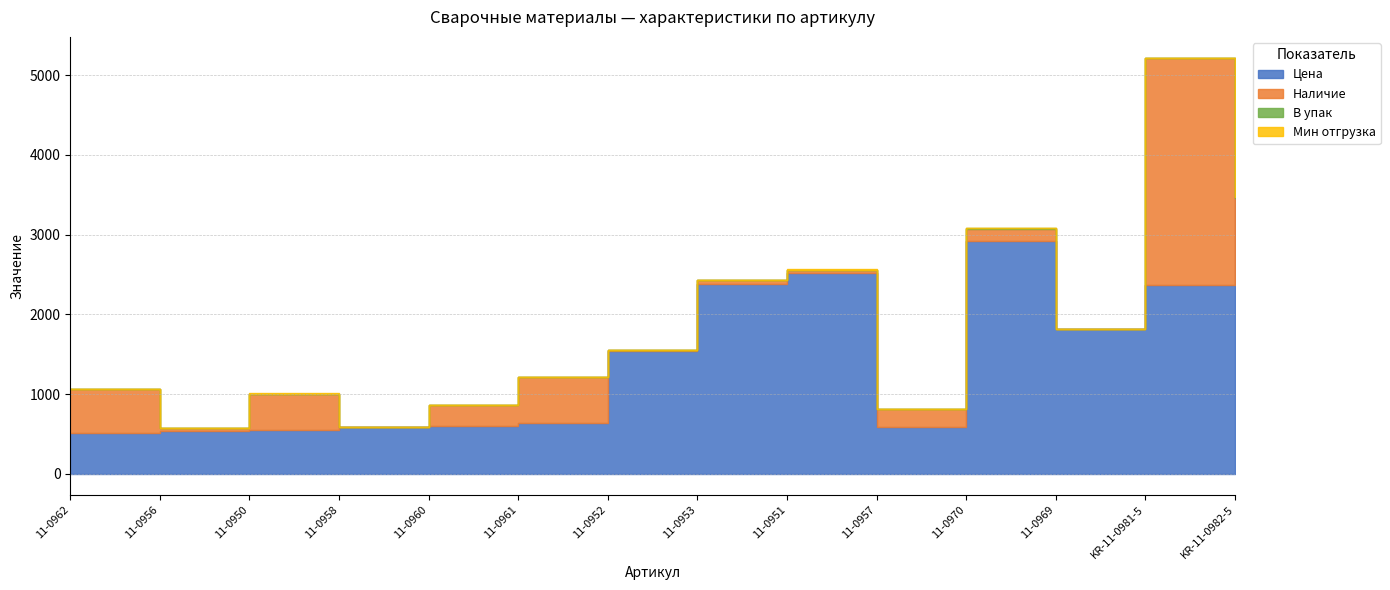

Between 11-0950 and 11-0952, which series saw the biggest shift?

Цена